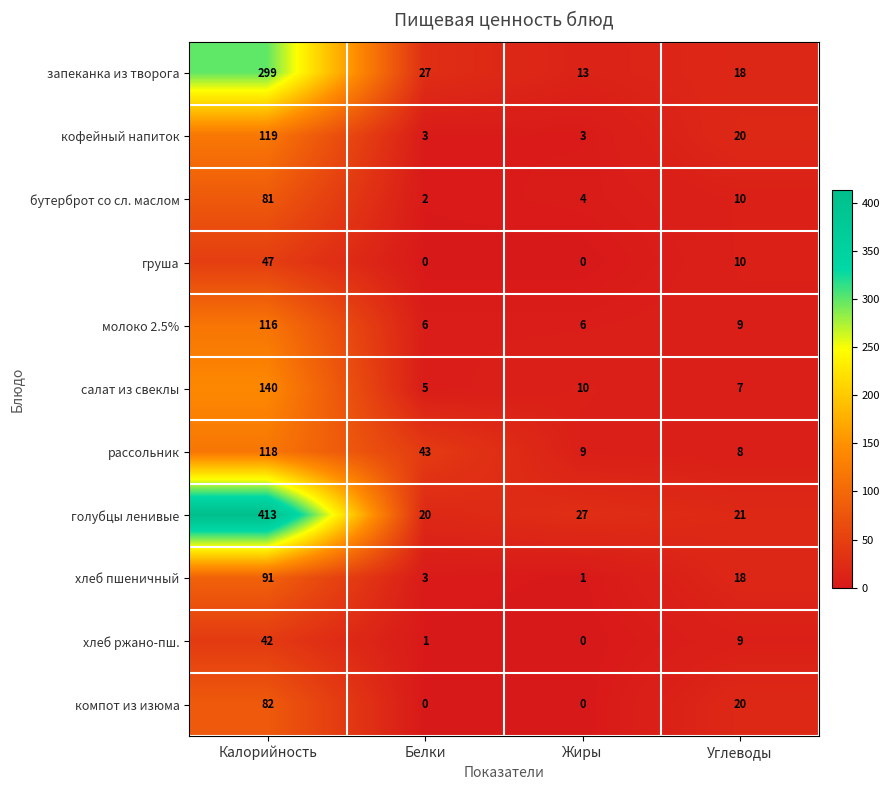

Rank the series by their maximum value, from lowest to highest.

хлеб ржано-пш., груша, бутерброт со сл. маслом, компот из изюма, хлеб пшеничный, молоко 2.5%, рассольник, кофейный напиток, салат из свеклы, запеканка из творога, голубцы ленивые